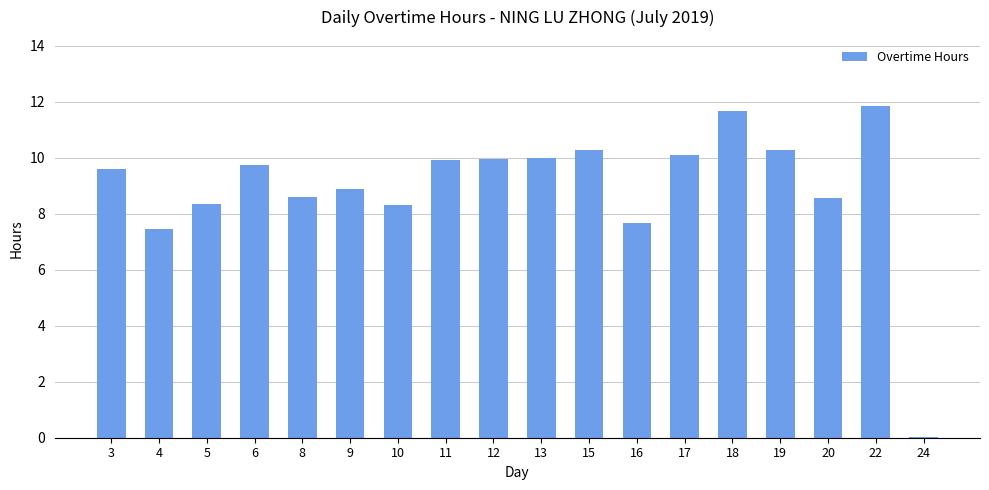

What is the sum of the values at 10 and 4?

15.8